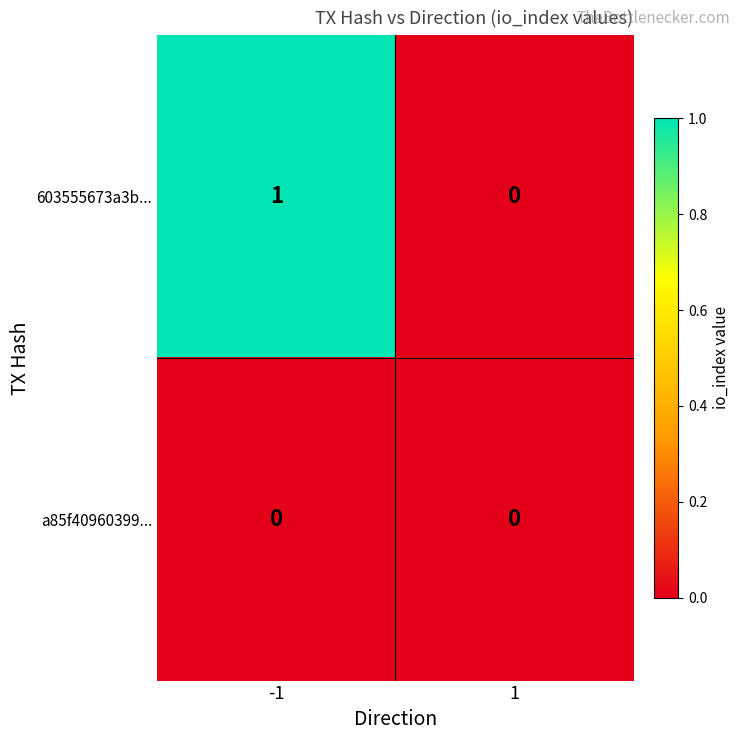

How many categories are shown in the chart?

2